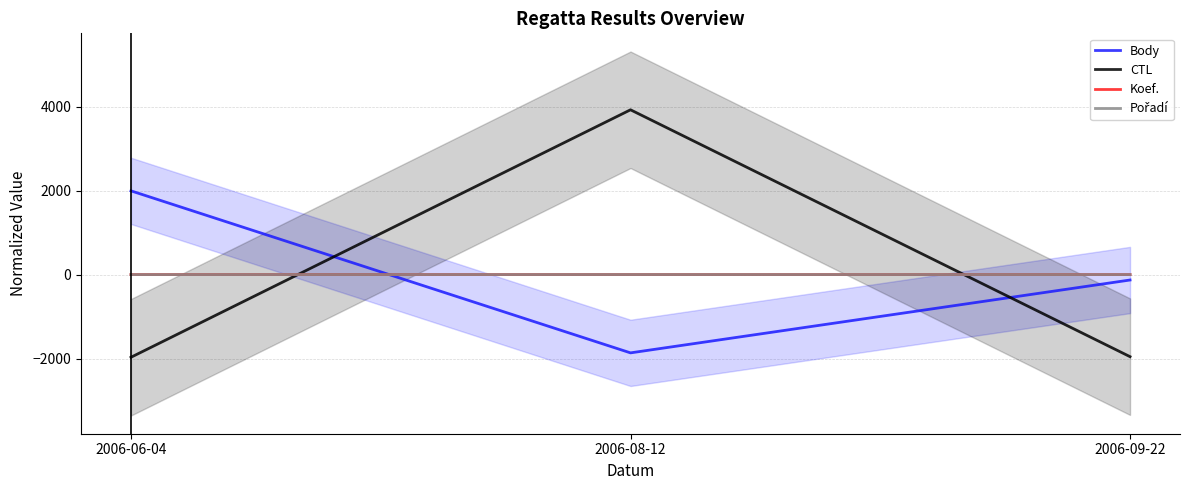

True or false: CTL has a value of -1970.0 at 2006-06-04.

True